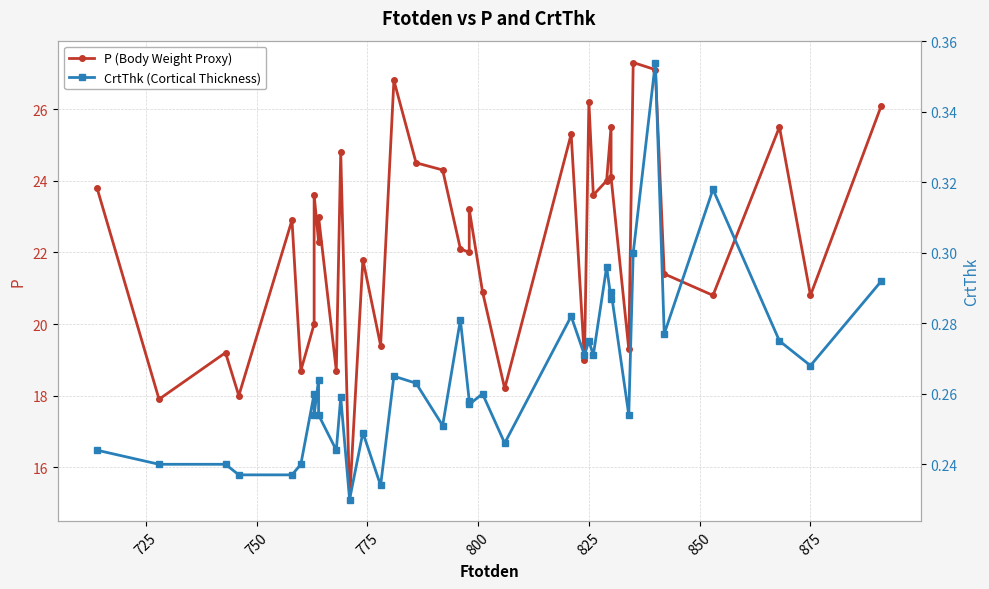

In CrtThk (Cortical Thickness), how many points are lower than both neighbors (excluding endpoints)?

13